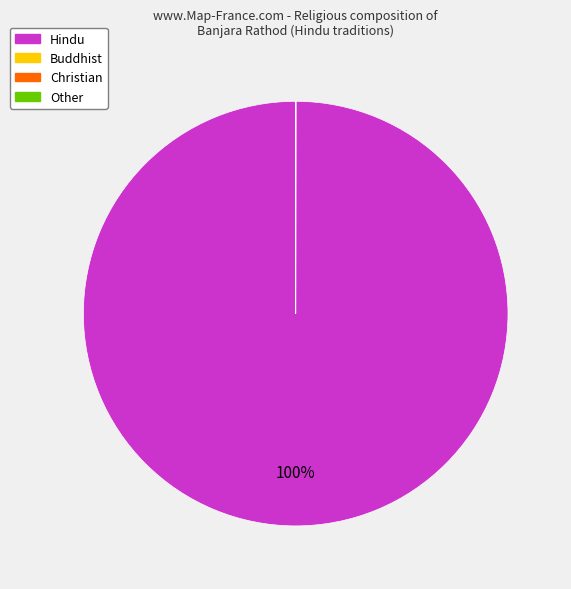

Is there any slice that represents more than half of the pie?

Yes